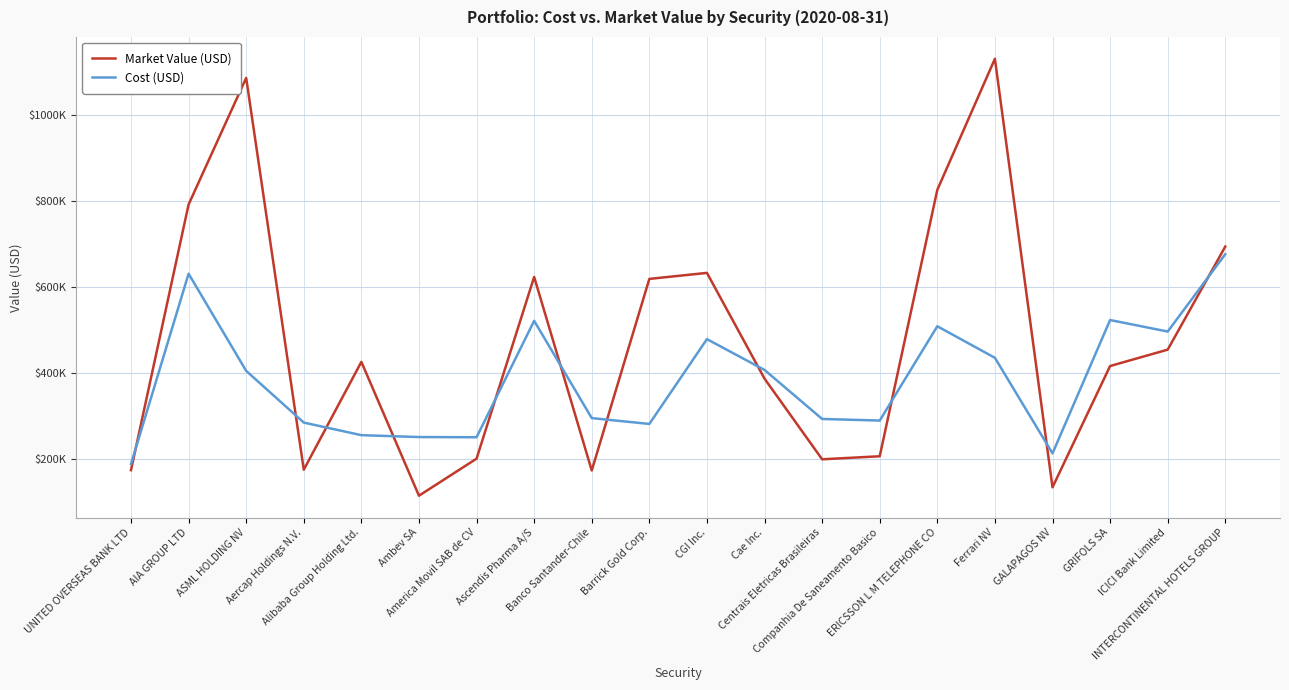

Reading left to right, list all the values displayed in this chart.

Market Value (USD): UNITED OVERSEAS BANK LTD=173007.0	AIA GROUP LTD=790771.2	ASML HOLDING NV=1085122.0	Aercap Holdings N.V.=174019.5	Alibaba Group Holding Ltd.=424804.4	Ambev SA=113625.0	America Movil SAB de CV=199758.4	Ascendis Pharma A/S=622356.0	Banco Santander-Chile=172256.0	Barrick Gold Corp.=617757.8	CGI Inc.=631710.0	Cae Inc.=385764.0	Centrais Eletricas Brasileiras=198288.0	Companhia De Saneamento Basico=205320.0	ERICSSON L M TELEPHONE CO=824820.0	Ferrari NV=1129550.0	GALAPAGOS NV=133160.0	GRIFOLS SA=415177.0	ICICI Bank Limited=453228.0	INTERCONTINENTAL HOTELS GROUP=692911.8
Cost (USD): UNITED OVERSEAS BANK LTD=187289.4	AIA GROUP LTD=629809.8	ASML HOLDING NV=403848.2	Aercap Holdings N.V.=283658.1	Alibaba Group Holding Ltd.=254390.1	Ambev SA=250015.4	America Movil SAB de CV=249507.6	Ascendis Pharma A/S=520311.2	Banco Santander-Chile=294060.8	Barrick Gold Corp.=280476.6	CGI Inc.=477705.2	Cae Inc.=406039.1	Centrais Eletricas Brasileiras=292093.2	Companhia De Saneamento Basico=288347.2	ERICSSON L M TELEPHONE CO=507624.1	Ferrari NV=434282.3	GALAPAGOS NV=212018.7	GRIFOLS SA=522108.0	ICICI Bank Limited=495346.4	INTERCONTINENTAL HOTELS GROUP=675226.5